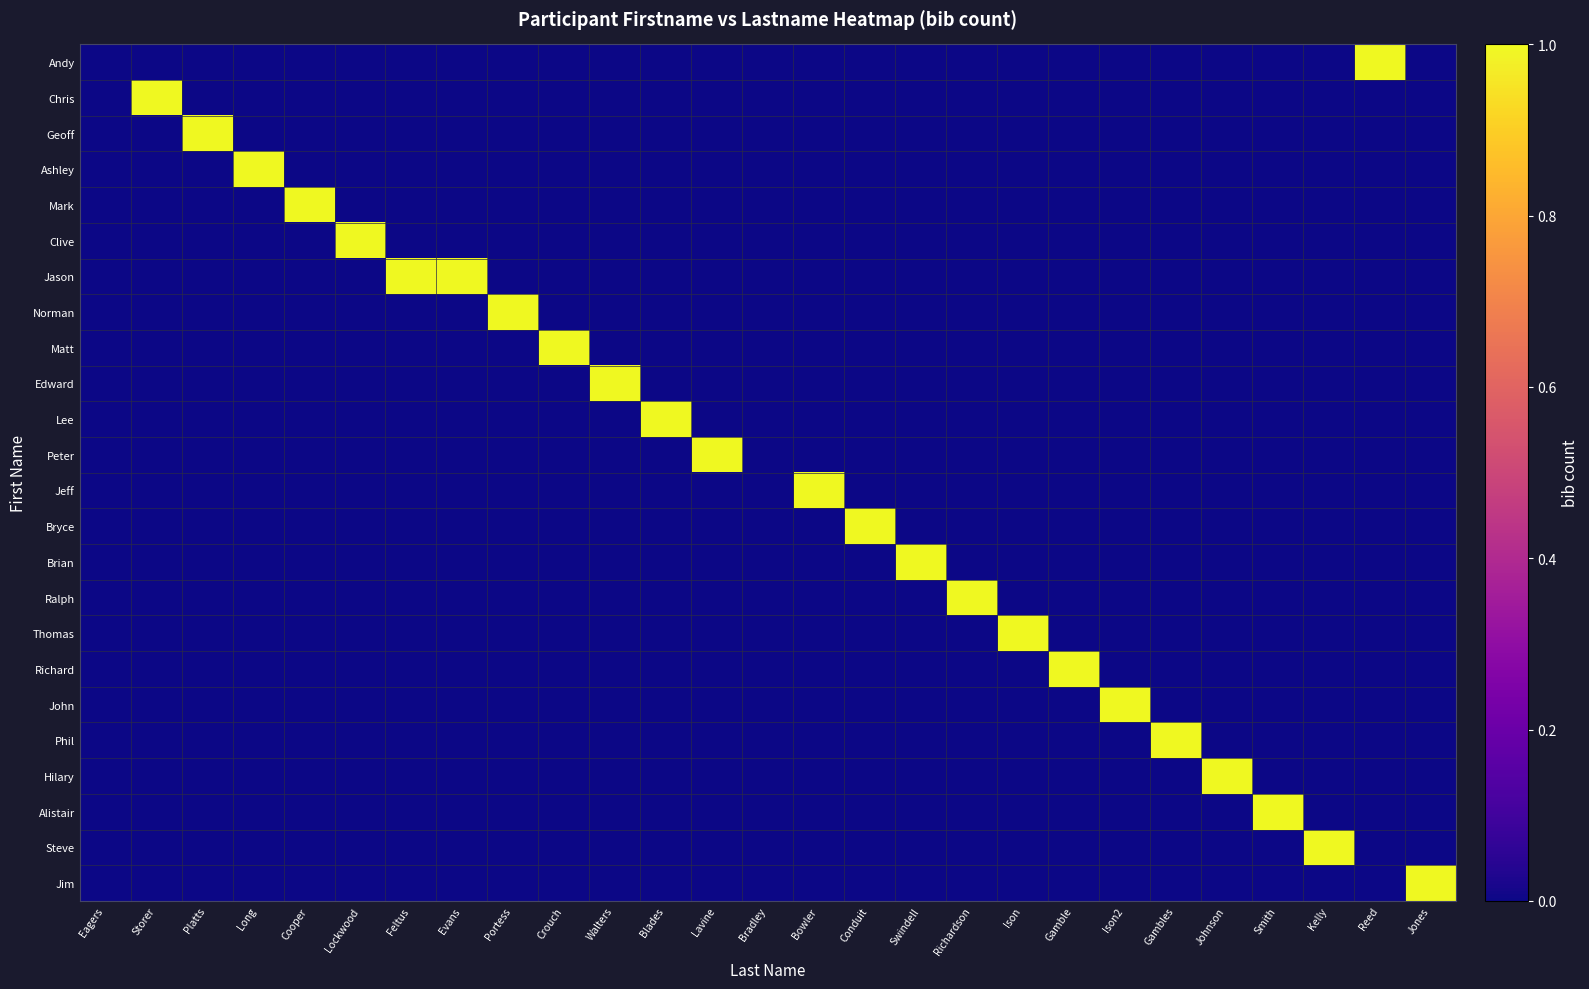

Reading left to right, what are all the values shown in this chart?

Andy: Eagers=0	Storer=0	Platts=0	Long=0	Cooper=0	Lockwood=0	Feltus=0	Evans=0	Portess=0	Crouch=0	Walters=0	Blades=0	Lavine=0	Bradley=0	Bowler=0	Conduit=0	Swindell=0	Richardson=0	Ison=0	Gamble=0	Ison2=0	Gambles=0	Johnson=0	Smith=0	Kelly=0	Reed=1	Jones=0
Chris: Eagers=0	Storer=1	Platts=0	Long=0	Cooper=0	Lockwood=0	Feltus=0	Evans=0	Portess=0	Crouch=0	Walters=0	Blades=0	Lavine=0	Bradley=0	Bowler=0	Conduit=0	Swindell=0	Richardson=0	Ison=0	Gamble=0	Ison2=0	Gambles=0	Johnson=0	Smith=0	Kelly=0	Reed=0	Jones=0
Geoff: Eagers=0	Storer=0	Platts=1	Long=0	Cooper=0	Lockwood=0	Feltus=0	Evans=0	Portess=0	Crouch=0	Walters=0	Blades=0	Lavine=0	Bradley=0	Bowler=0	Conduit=0	Swindell=0	Richardson=0	Ison=0	Gamble=0	Ison2=0	Gambles=0	Johnson=0	Smith=0	Kelly=0	Reed=0	Jones=0
Ashley: Eagers=0	Storer=0	Platts=0	Long=1	Cooper=0	Lockwood=0	Feltus=0	Evans=0	Portess=0	Crouch=0	Walters=0	Blades=0	Lavine=0	Bradley=0	Bowler=0	Conduit=0	Swindell=0	Richardson=0	Ison=0	Gamble=0	Ison2=0	Gambles=0	Johnson=0	Smith=0	Kelly=0	Reed=0	Jones=0
Mark: Eagers=0	Storer=0	Platts=0	Long=0	Cooper=1	Lockwood=0	Feltus=0	Evans=0	Portess=0	Crouch=0	Walters=0	Blades=0	Lavine=0	Bradley=0	Bowler=0	Conduit=0	Swindell=0	Richardson=0	Ison=0	Gamble=0	Ison2=0	Gambles=0	Johnson=0	Smith=0	Kelly=0	Reed=0	Jones=0
Clive: Eagers=0	Storer=0	Platts=0	Long=0	Cooper=0	Lockwood=1	Feltus=0	Evans=0	Portess=0	Crouch=0	Walters=0	Blades=0	Lavine=0	Bradley=0	Bowler=0	Conduit=0	Swindell=0	Richardson=0	Ison=0	Gamble=0	Ison2=0	Gambles=0	Johnson=0	Smith=0	Kelly=0	Reed=0	Jones=0
Jason: Eagers=0	Storer=0	Platts=0	Long=0	Cooper=0	Lockwood=0	Feltus=1	Evans=1	Portess=0	Crouch=0	Walters=0	Blades=0	Lavine=0	Bradley=0	Bowler=0	Conduit=0	Swindell=0	Richardson=0	Ison=0	Gamble=0	Ison2=0	Gambles=0	Johnson=0	Smith=0	Kelly=0	Reed=0	Jones=0
Norman: Eagers=0	Storer=0	Platts=0	Long=0	Cooper=0	Lockwood=0	Feltus=0	Evans=0	Portess=1	Crouch=0	Walters=0	Blades=0	Lavine=0	Bradley=0	Bowler=0	Conduit=0	Swindell=0	Richardson=0	Ison=0	Gamble=0	Ison2=0	Gambles=0	Johnson=0	Smith=0	Kelly=0	Reed=0	Jones=0
Matt: Eagers=0	Storer=0	Platts=0	Long=0	Cooper=0	Lockwood=0	Feltus=0	Evans=0	Portess=0	Crouch=1	Walters=0	Blades=0	Lavine=0	Bradley=0	Bowler=0	Conduit=0	Swindell=0	Richardson=0	Ison=0	Gamble=0	Ison2=0	Gambles=0	Johnson=0	Smith=0	Kelly=0	Reed=0	Jones=0
Edward: Eagers=0	Storer=0	Platts=0	Long=0	Cooper=0	Lockwood=0	Feltus=0	Evans=0	Portess=0	Crouch=0	Walters=1	Blades=0	Lavine=0	Bradley=0	Bowler=0	Conduit=0	Swindell=0	Richardson=0	Ison=0	Gamble=0	Ison2=0	Gambles=0	Johnson=0	Smith=0	Kelly=0	Reed=0	Jones=0
Lee: Eagers=0	Storer=0	Platts=0	Long=0	Cooper=0	Lockwood=0	Feltus=0	Evans=0	Portess=0	Crouch=0	Walters=0	Blades=1	Lavine=0	Bradley=0	Bowler=0	Conduit=0	Swindell=0	Richardson=0	Ison=0	Gamble=0	Ison2=0	Gambles=0	Johnson=0	Smith=0	Kelly=0	Reed=0	Jones=0
Peter: Eagers=0	Storer=0	Platts=0	Long=0	Cooper=0	Lockwood=0	Feltus=0	Evans=0	Portess=0	Crouch=0	Walters=0	Blades=0	Lavine=1	Bradley=0	Bowler=0	Conduit=0	Swindell=0	Richardson=0	Ison=0	Gamble=0	Ison2=0	Gambles=0	Johnson=0	Smith=0	Kelly=0	Reed=0	Jones=0
Jeff: Eagers=0	Storer=0	Platts=0	Long=0	Cooper=0	Lockwood=0	Feltus=0	Evans=0	Portess=0	Crouch=0	Walters=0	Blades=0	Lavine=0	Bradley=0	Bowler=1	Conduit=0	Swindell=0	Richardson=0	Ison=0	Gamble=0	Ison2=0	Gambles=0	Johnson=0	Smith=0	Kelly=0	Reed=0	Jones=0
Bryce: Eagers=0	Storer=0	Platts=0	Long=0	Cooper=0	Lockwood=0	Feltus=0	Evans=0	Portess=0	Crouch=0	Walters=0	Blades=0	Lavine=0	Bradley=0	Bowler=0	Conduit=1	Swindell=0	Richardson=0	Ison=0	Gamble=0	Ison2=0	Gambles=0	Johnson=0	Smith=0	Kelly=0	Reed=0	Jones=0
Brian: Eagers=0	Storer=0	Platts=0	Long=0	Cooper=0	Lockwood=0	Feltus=0	Evans=0	Portess=0	Crouch=0	Walters=0	Blades=0	Lavine=0	Bradley=0	Bowler=0	Conduit=0	Swindell=1	Richardson=0	Ison=0	Gamble=0	Ison2=0	Gambles=0	Johnson=0	Smith=0	Kelly=0	Reed=0	Jones=0
Ralph: Eagers=0	Storer=0	Platts=0	Long=0	Cooper=0	Lockwood=0	Feltus=0	Evans=0	Portess=0	Crouch=0	Walters=0	Blades=0	Lavine=0	Bradley=0	Bowler=0	Conduit=0	Swindell=0	Richardson=1	Ison=0	Gamble=0	Ison2=0	Gambles=0	Johnson=0	Smith=0	Kelly=0	Reed=0	Jones=0
Thomas: Eagers=0	Storer=0	Platts=0	Long=0	Cooper=0	Lockwood=0	Feltus=0	Evans=0	Portess=0	Crouch=0	Walters=0	Blades=0	Lavine=0	Bradley=0	Bowler=0	Conduit=0	Swindell=0	Richardson=0	Ison=1	Gamble=0	Ison2=0	Gambles=0	Johnson=0	Smith=0	Kelly=0	Reed=0	Jones=0
Richard: Eagers=0	Storer=0	Platts=0	Long=0	Cooper=0	Lockwood=0	Feltus=0	Evans=0	Portess=0	Crouch=0	Walters=0	Blades=0	Lavine=0	Bradley=0	Bowler=0	Conduit=0	Swindell=0	Richardson=0	Ison=0	Gamble=1	Ison2=0	Gambles=0	Johnson=0	Smith=0	Kelly=0	Reed=0	Jones=0
John: Eagers=0	Storer=0	Platts=0	Long=0	Cooper=0	Lockwood=0	Feltus=0	Evans=0	Portess=0	Crouch=0	Walters=0	Blades=0	Lavine=0	Bradley=0	Bowler=0	Conduit=0	Swindell=0	Richardson=0	Ison=0	Gamble=0	Ison2=1	Gambles=0	Johnson=0	Smith=0	Kelly=0	Reed=0	Jones=0
Phil: Eagers=0	Storer=0	Platts=0	Long=0	Cooper=0	Lockwood=0	Feltus=0	Evans=0	Portess=0	Crouch=0	Walters=0	Blades=0	Lavine=0	Bradley=0	Bowler=0	Conduit=0	Swindell=0	Richardson=0	Ison=0	Gamble=0	Ison2=0	Gambles=1	Johnson=0	Smith=0	Kelly=0	Reed=0	Jones=0
Hilary: Eagers=0	Storer=0	Platts=0	Long=0	Cooper=0	Lockwood=0	Feltus=0	Evans=0	Portess=0	Crouch=0	Walters=0	Blades=0	Lavine=0	Bradley=0	Bowler=0	Conduit=0	Swindell=0	Richardson=0	Ison=0	Gamble=0	Ison2=0	Gambles=0	Johnson=1	Smith=0	Kelly=0	Reed=0	Jones=0
Alistair: Eagers=0	Storer=0	Platts=0	Long=0	Cooper=0	Lockwood=0	Feltus=0	Evans=0	Portess=0	Crouch=0	Walters=0	Blades=0	Lavine=0	Bradley=0	Bowler=0	Conduit=0	Swindell=0	Richardson=0	Ison=0	Gamble=0	Ison2=0	Gambles=0	Johnson=0	Smith=1	Kelly=0	Reed=0	Jones=0
Steve: Eagers=0	Storer=0	Platts=0	Long=0	Cooper=0	Lockwood=0	Feltus=0	Evans=0	Portess=0	Crouch=0	Walters=0	Blades=0	Lavine=0	Bradley=0	Bowler=0	Conduit=0	Swindell=0	Richardson=0	Ison=0	Gamble=0	Ison2=0	Gambles=0	Johnson=0	Smith=0	Kelly=1	Reed=0	Jones=0
Jim: Eagers=0	Storer=0	Platts=0	Long=0	Cooper=0	Lockwood=0	Feltus=0	Evans=0	Portess=0	Crouch=0	Walters=0	Blades=0	Lavine=0	Bradley=0	Bowler=0	Conduit=0	Swindell=0	Richardson=0	Ison=0	Gamble=0	Ison2=0	Gambles=0	Johnson=0	Smith=0	Kelly=0	Reed=0	Jones=1